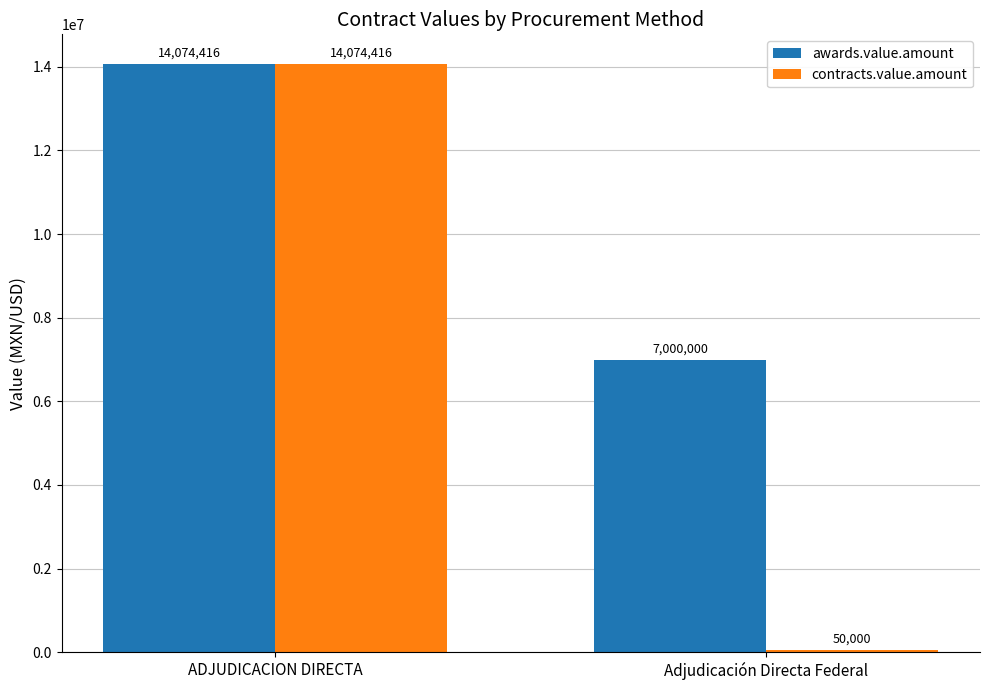

What is the lowest value of the awards.value.amount series?

7000000